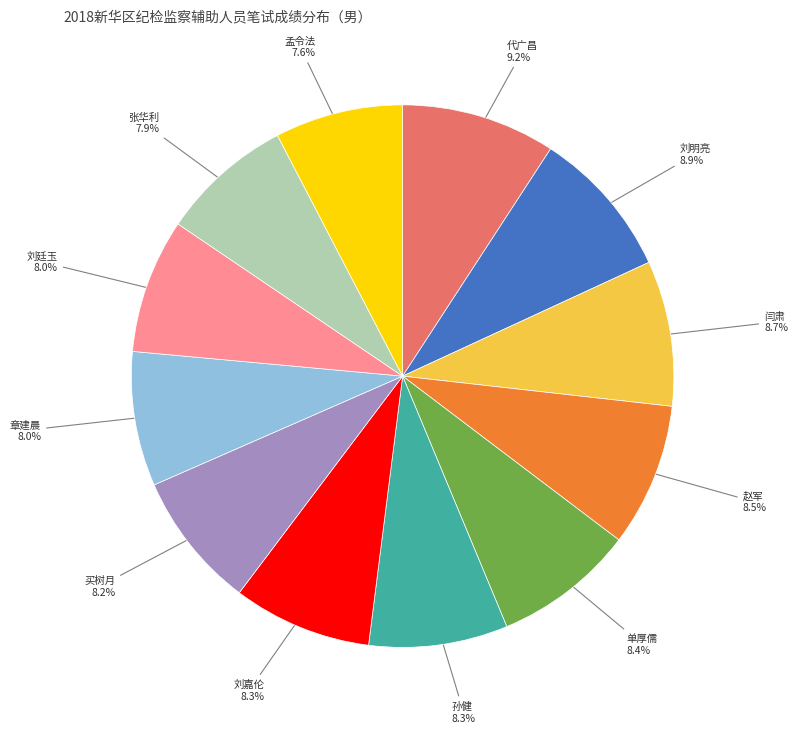

How many segments does this pie chart have?

12